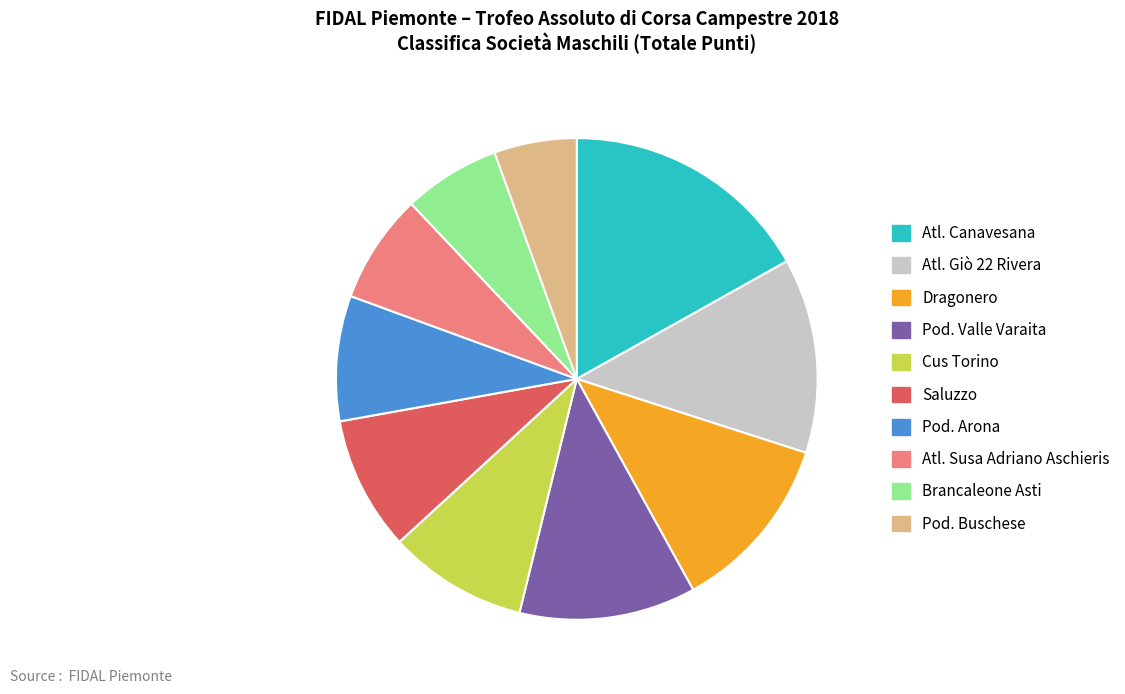

Approximately how many times larger is the value at Cus Torino compared to Atl. Canavesana?

0.6